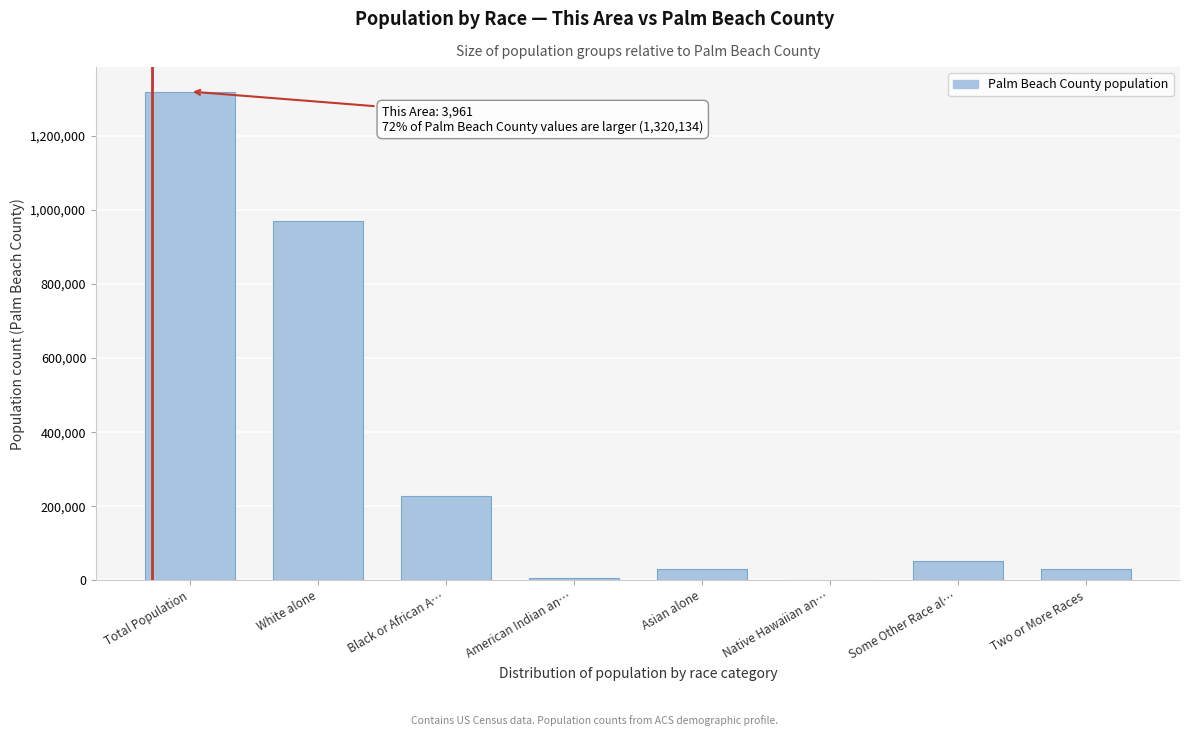

Between White alone and Some Other Race al…, which is larger?

White alone